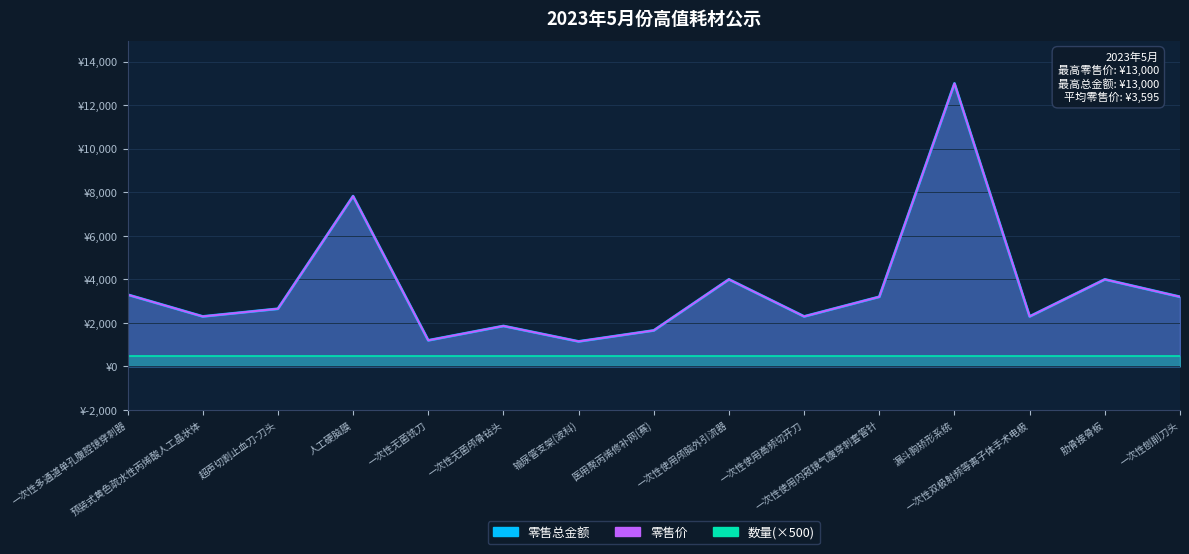

Between 一次性无菌铣刀 and 一次性使用内窥镜气腹穿刺套管针, which series saw the biggest shift?

零售价